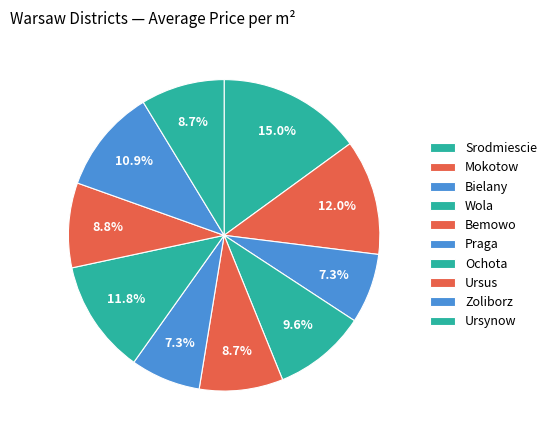

How many slices are in this pie chart?

10